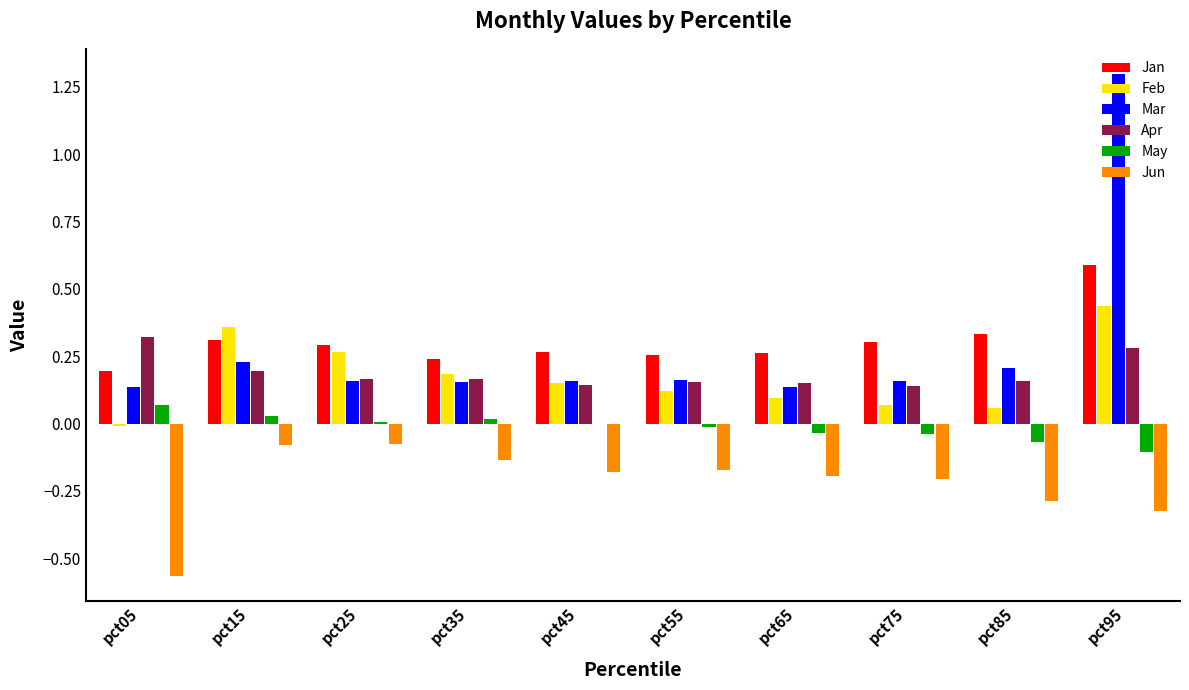

Between pct85 and pct95, which series saw the biggest shift?

Mar